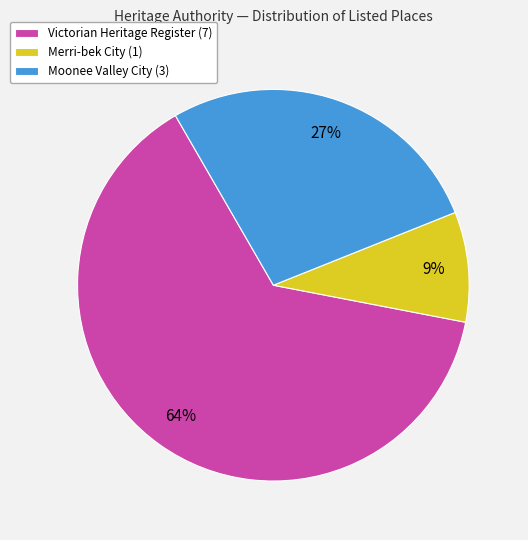

Is there a majority slice in this chart?

Yes